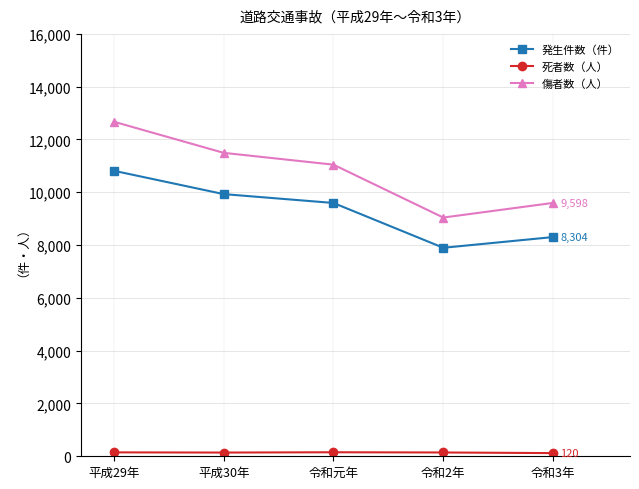

What is the difference between the maximum and minimum values in the 発生件数（件） series?

2917